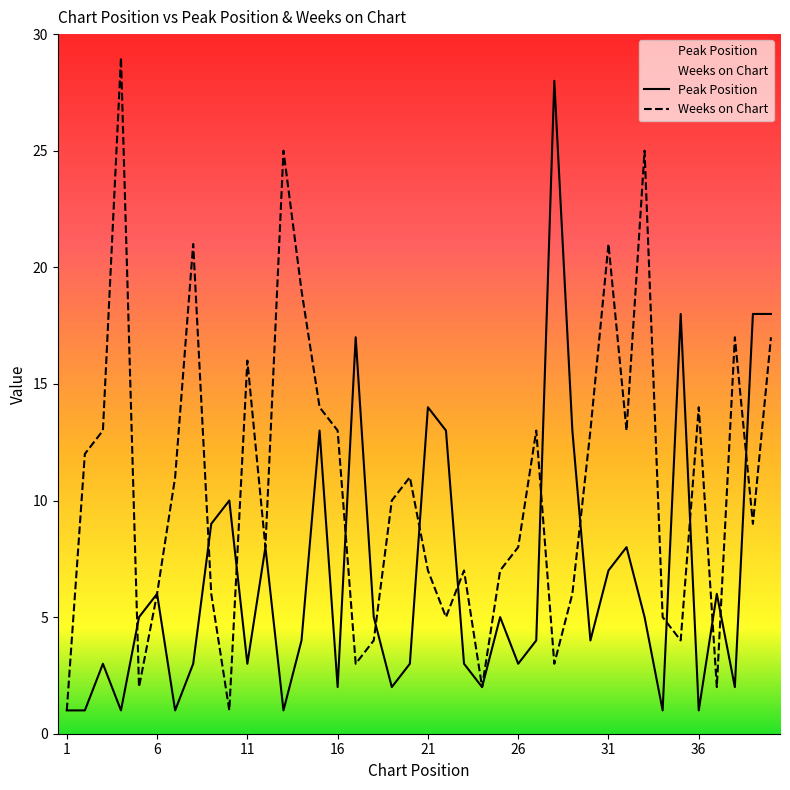

What is the difference between the second highest and minimum values in the Weeks on Chart series?

24